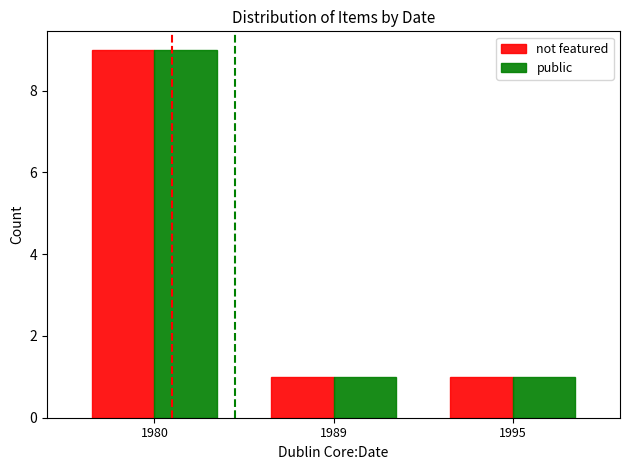

What is the value of the public bar at the 3rd from the left?

1